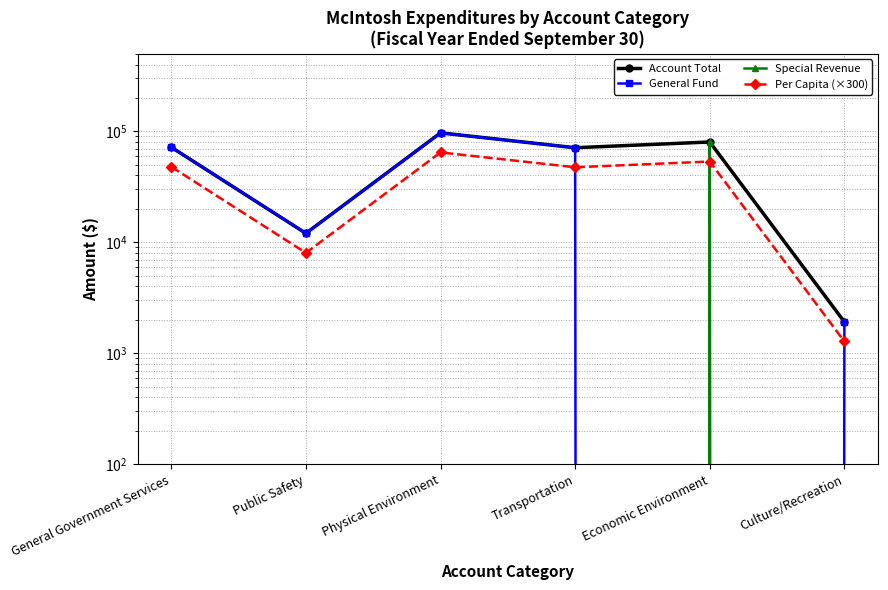

The value of Account Total at Transportation is 71162.0. True or false?

True